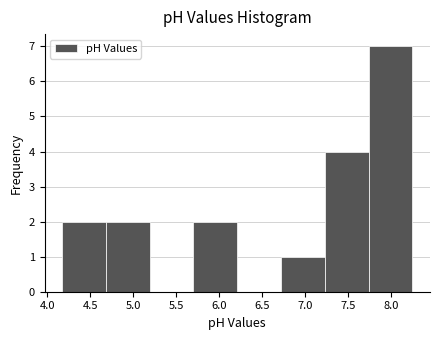

Reading left to right, list every bar in this chart as the range it spans on the x-axis followed by its height. Neither the bar edges nor the heights are printed on the chart, so give them approximately, as read against the axes.

4.17 to 4.68: 2
4.68 to 5.19: 2
5.19 to 5.70: 0
5.70 to 6.21: 2
6.21 to 6.72: 0
6.72 to 7.23: 1
7.23 to 7.74: 4
7.74 to 8.25: 7